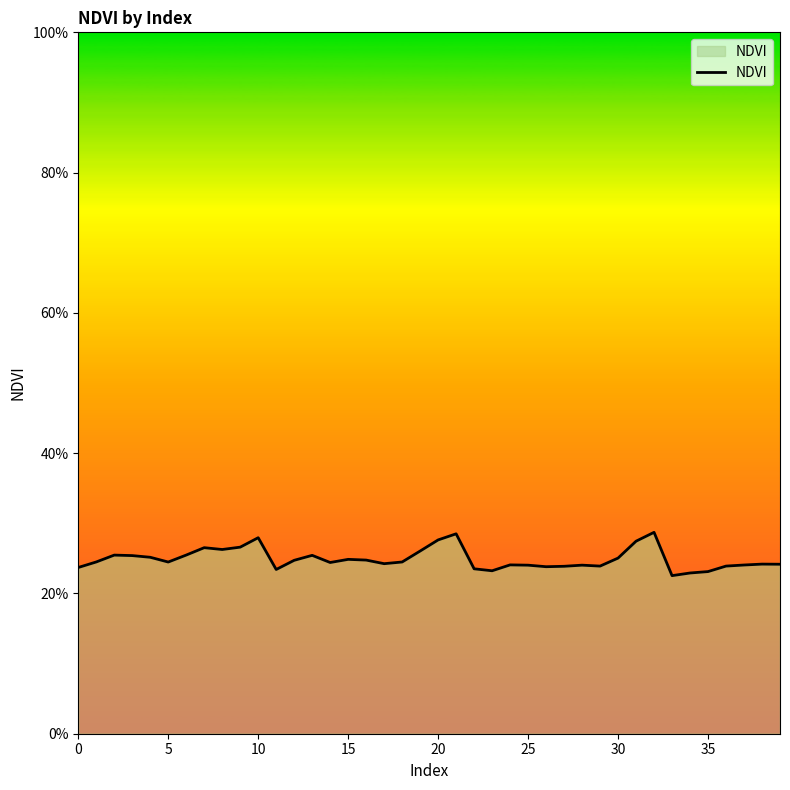

Does the chart have visible grid lines?

No